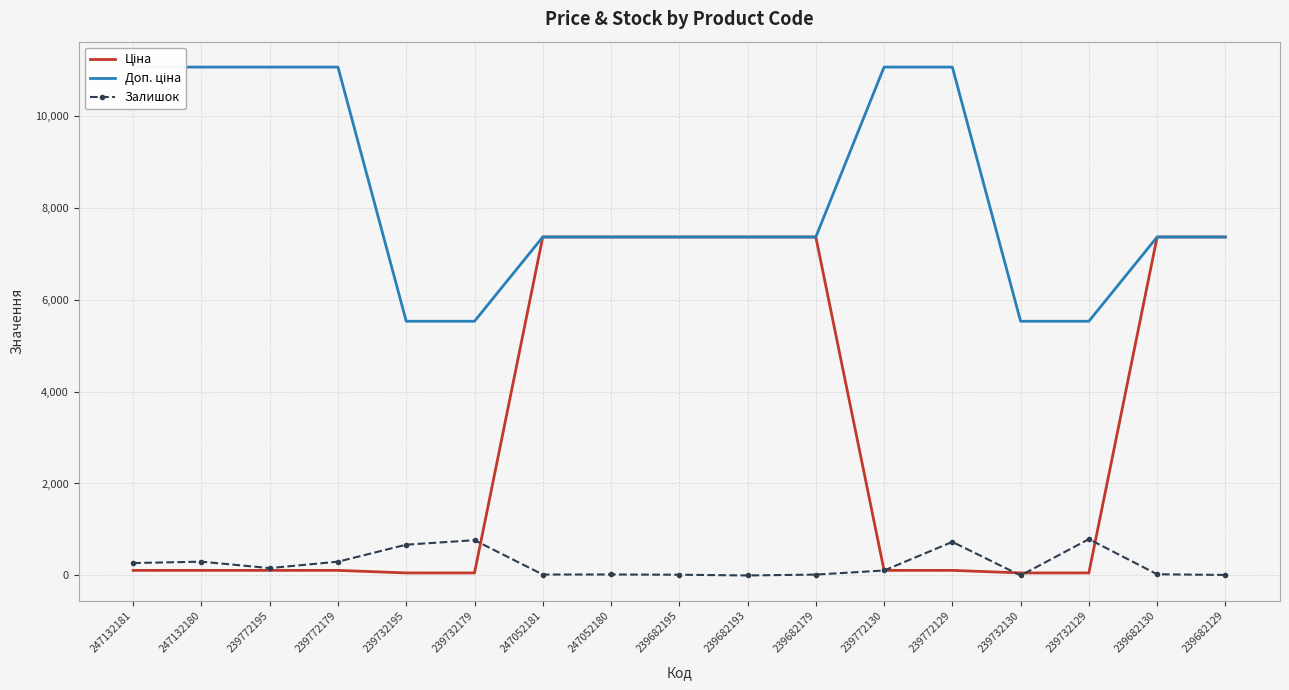

Reading left to right, list all the values displayed in this chart.

Ціна: 247132181=110.5	247132180=110.5	239772195=110.5	239772179=110.5	239732195=55.3	239732179=55.3	247052181=7360.2	247052180=7360.2	239682195=7360.2	239682193=7360.2	239682179=7360.2	239772130=110.5	239772129=110.5	239732130=55.3	239732129=55.3	239682130=7360.2	239682129=7360.2
Доп. ціна: 247132181=11055.0	247132180=11055.0	239772195=11055.0	239772179=11055.0	239732195=5528.0	239732179=5528.0	247052181=7360.2	247052180=7360.2	239682195=7360.2	239682193=7360.2	239682179=7360.2	239772130=11055.0	239772129=11055.0	239732130=5528.0	239732129=5528.0	239682130=7360.2	239682129=7360.2
Залишок: 247132181=270.0	247132180=300.0	239772195=160.0	239772179=300.0	239732195=670.0	239732179=767.0	247052181=20.0	247052180=21.0	239682195=16.0	239682193=0.0	239682179=19.0	239772130=108.0	239772129=730.0	239732130=0.0	239732129=790.0	239682130=26.0	239682129=11.0